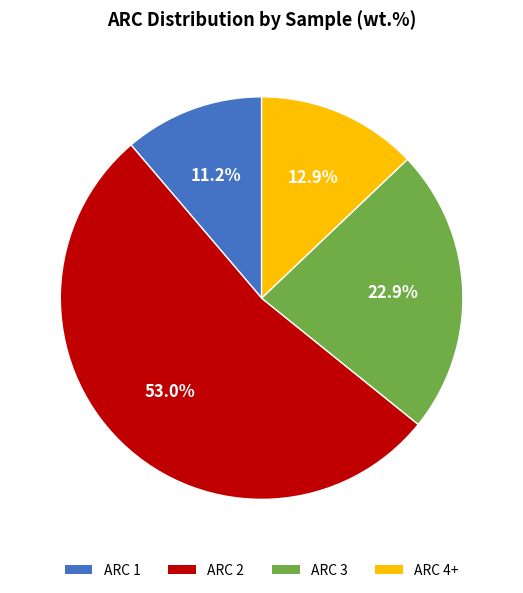

Do ARC 2 and ARC 3 together represent more than half of the pie?

Yes